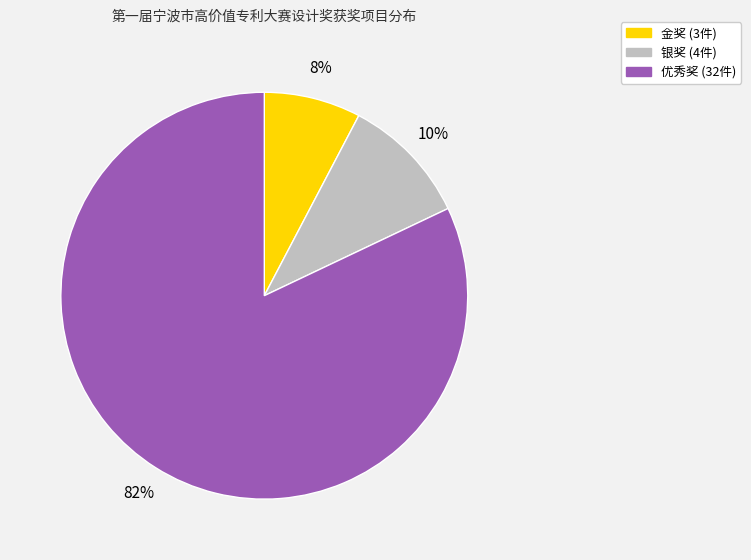

How many slices are in this pie chart?

3